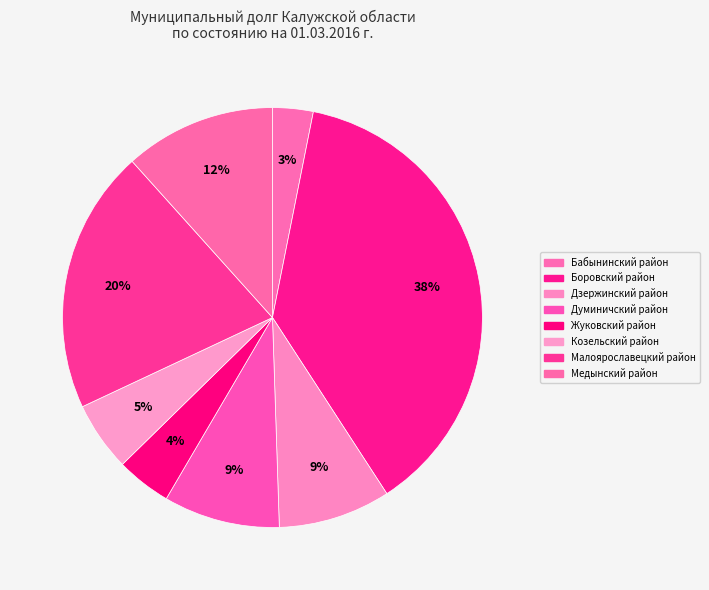

Combined, do Малоярославецкий район and Дзержинский район account for over 50%?

No